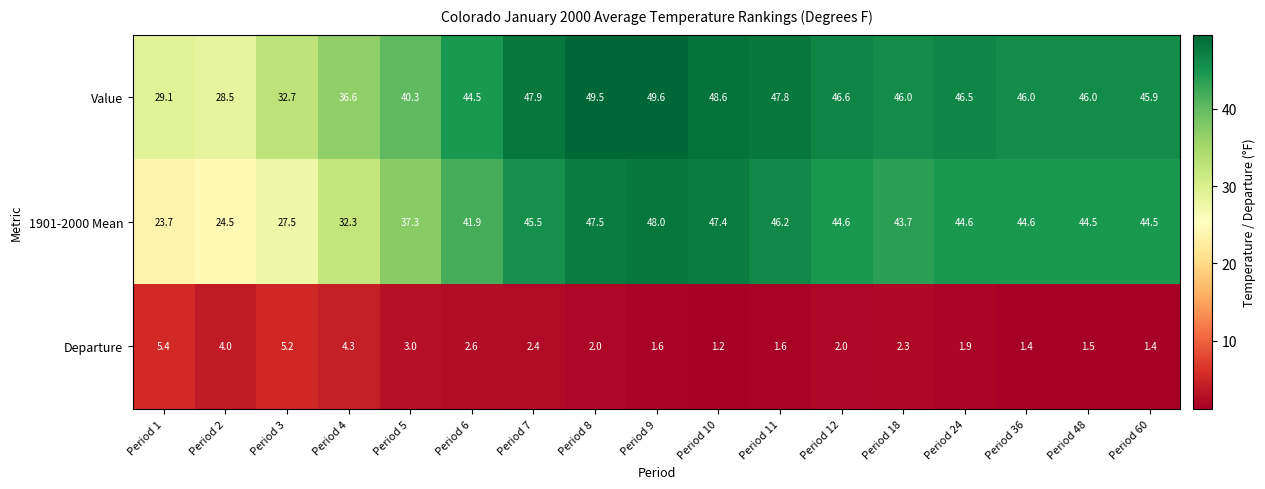

What is the maximum value shown in the chart?

49.6